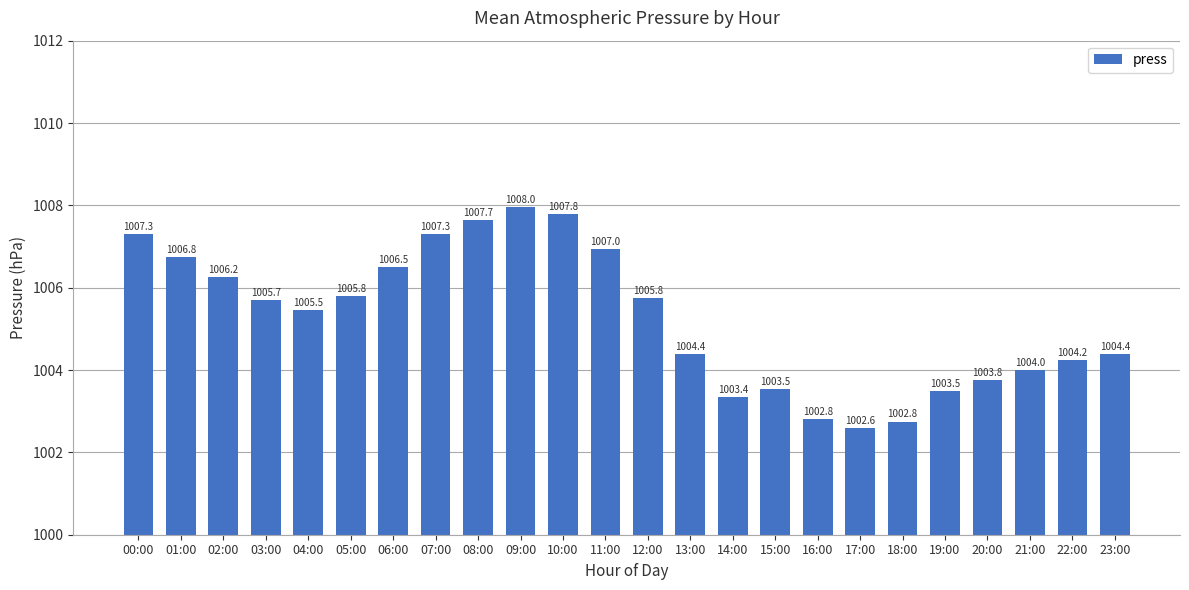

What is the sum of all values?

24126.5